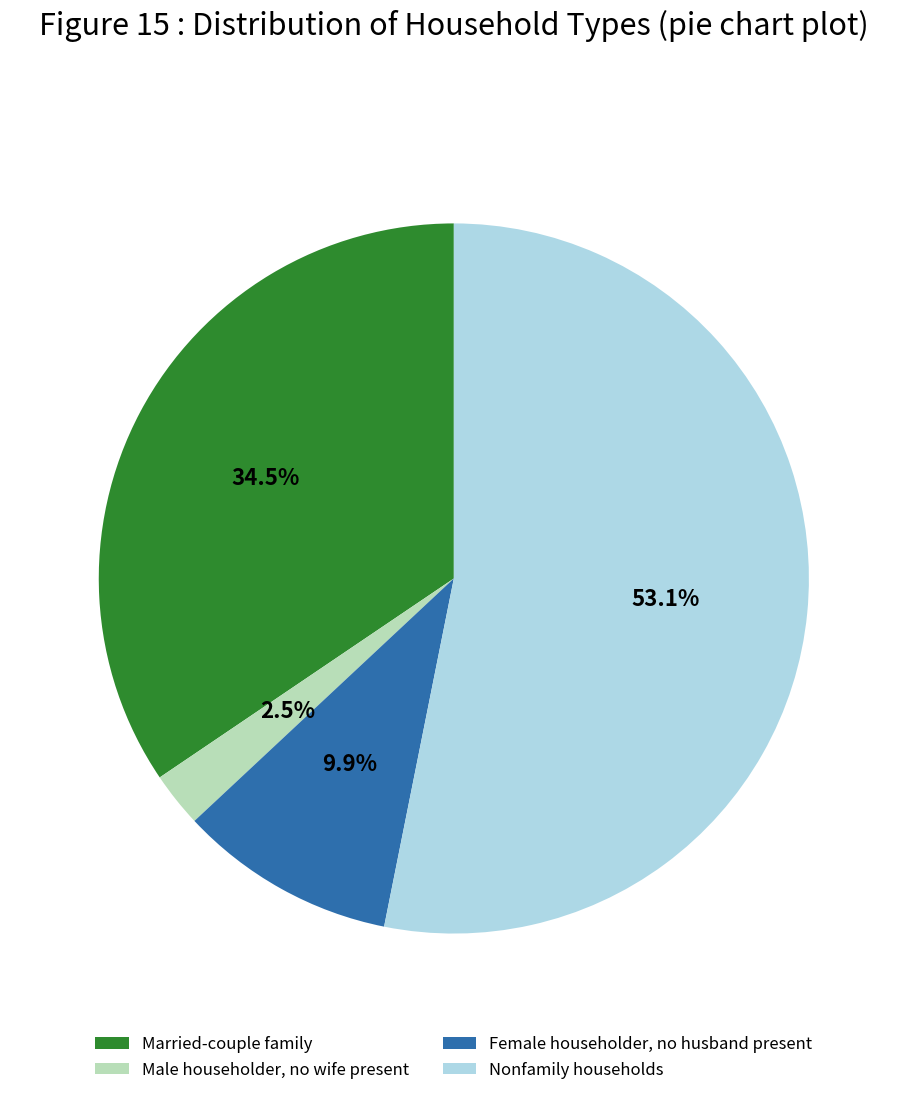

Is Male householder, no wife present the majority of the pie?

No